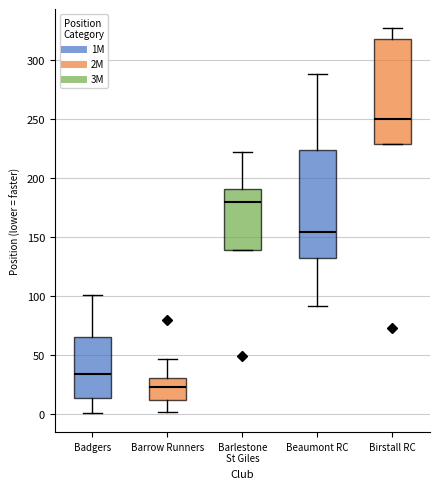

Reading left to right, read every box against the y-axis: the position of its median line, the range the box covers, and the ends of its whiskers. The values are not printed on the chart, so give them approximately, as read against the axis.

Badgers: median 35, box 15 to 65, whiskers 0 to 100
Barrow Runners: median 25, box 10 to 30, whiskers 0 to 45
Barlestone St Giles: median 180, box 140 to 190, whiskers 140 to 220
Beaumont RC: median 155, box 130 to 225, whiskers 90 to 290
Birstall RC: median 250, box 230 to 320, whiskers 230 to 325